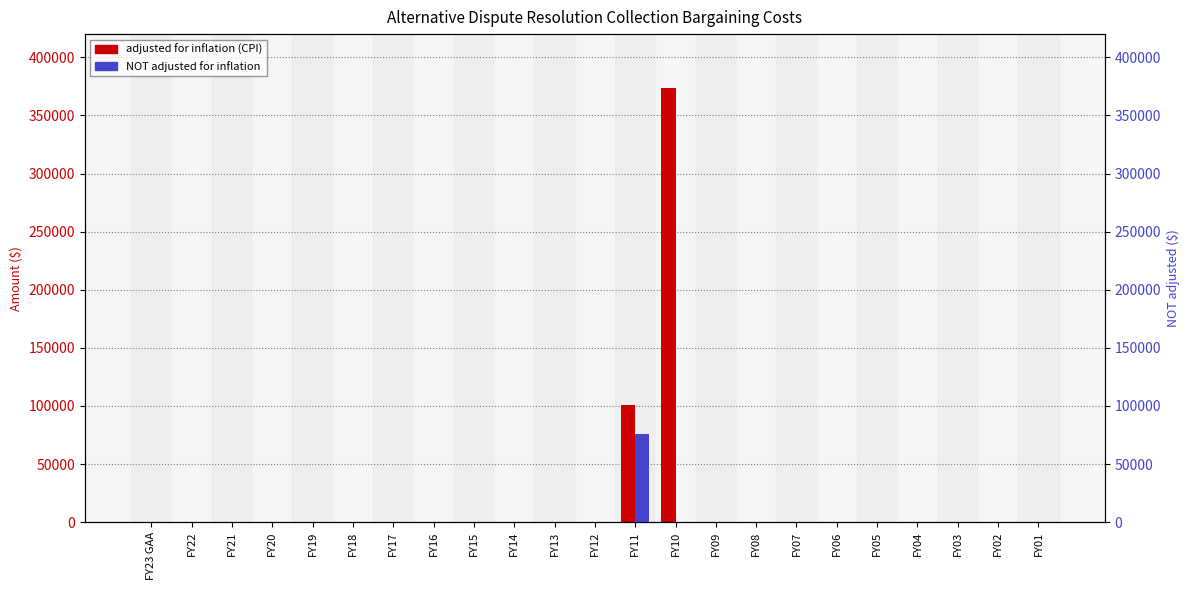

Count the number of data series in this chart.

2